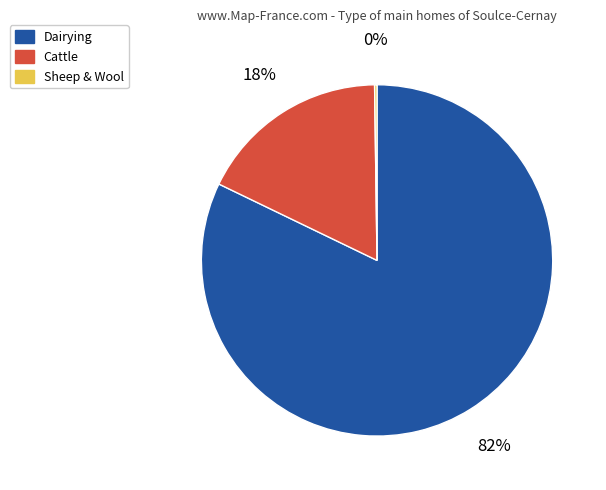

To the nearest percent, what is the combined percentage of Dairying and Cattle?

100%